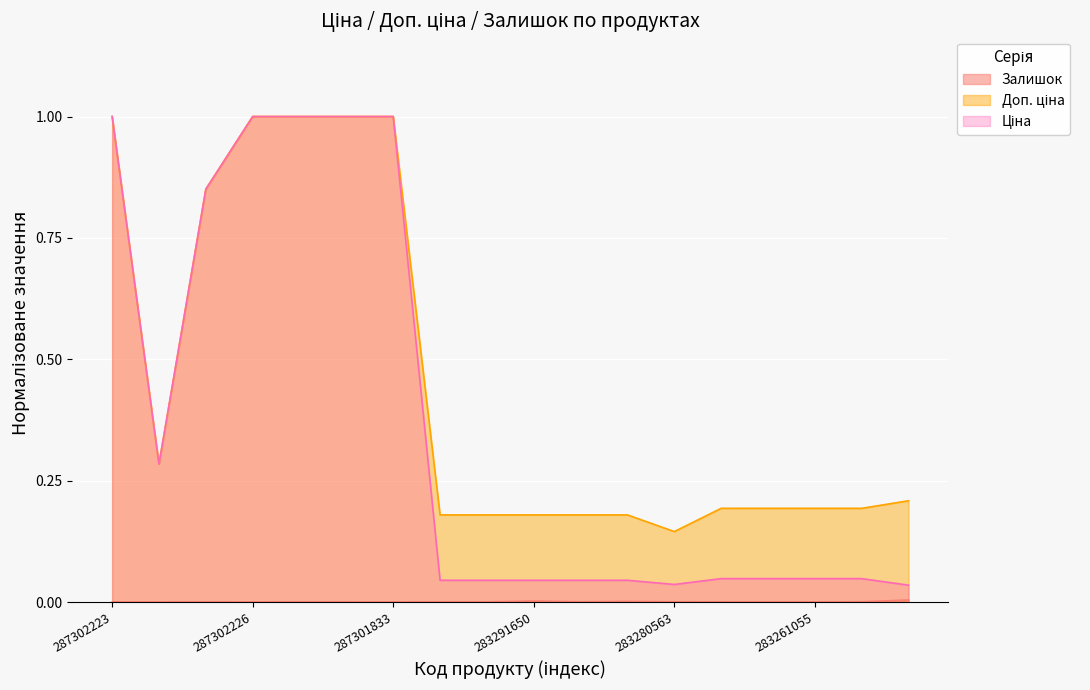

What is the difference between the second highest and second lowest values in the Доп. ціна series?

0.8